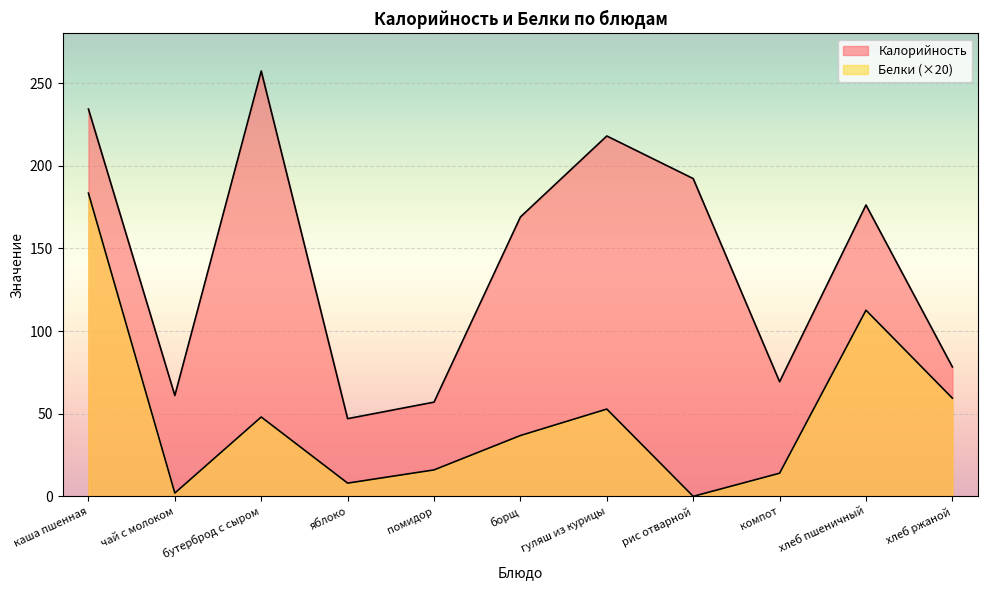

What is the difference between the Калорийность values at гуляш из курицы and хлеб ржаной?

139.7